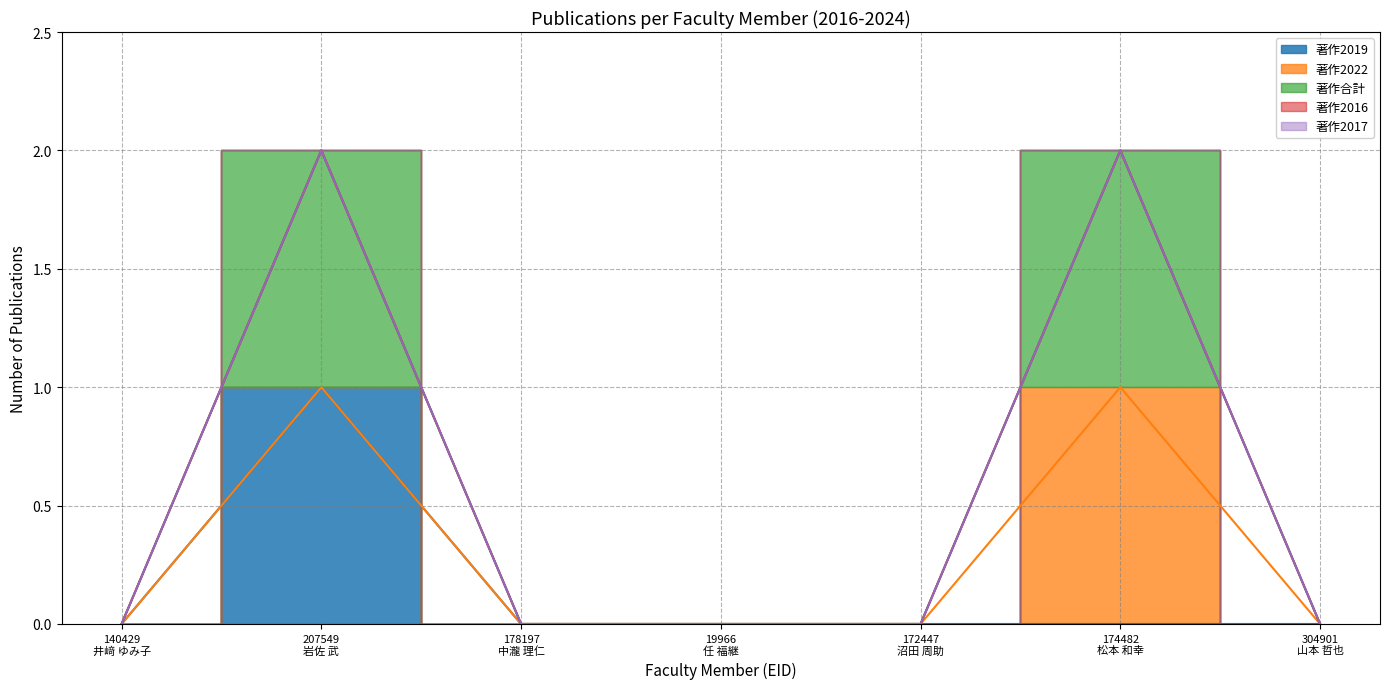

Which series has the largest total across all categories?

著作合計